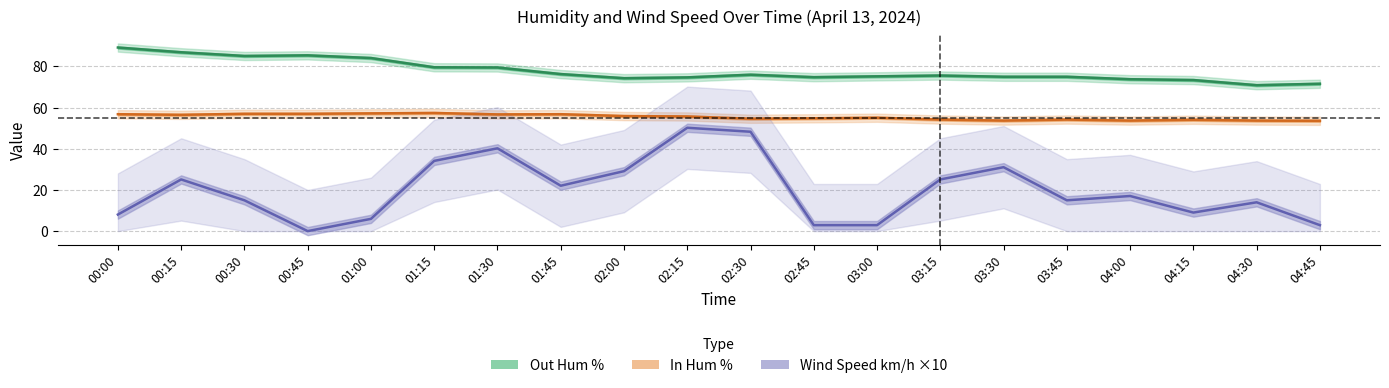

Rank the series at 03:30 from highest to lowest value.

Out Hum %, In Hum %, Wind Speed km/h ×10